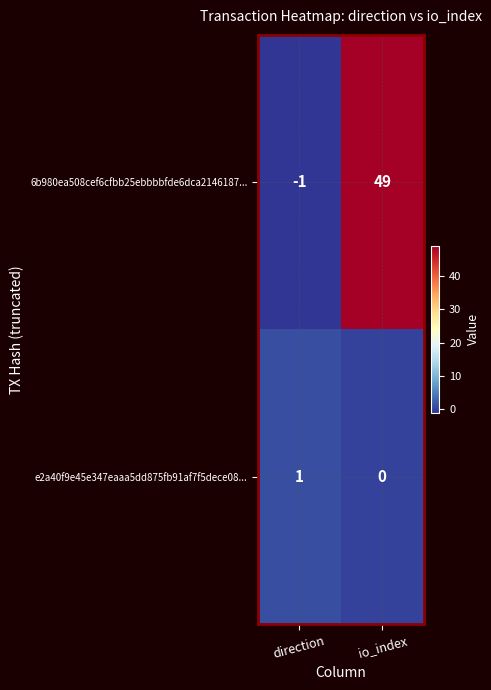

What is the maximum value shown in the chart?

49